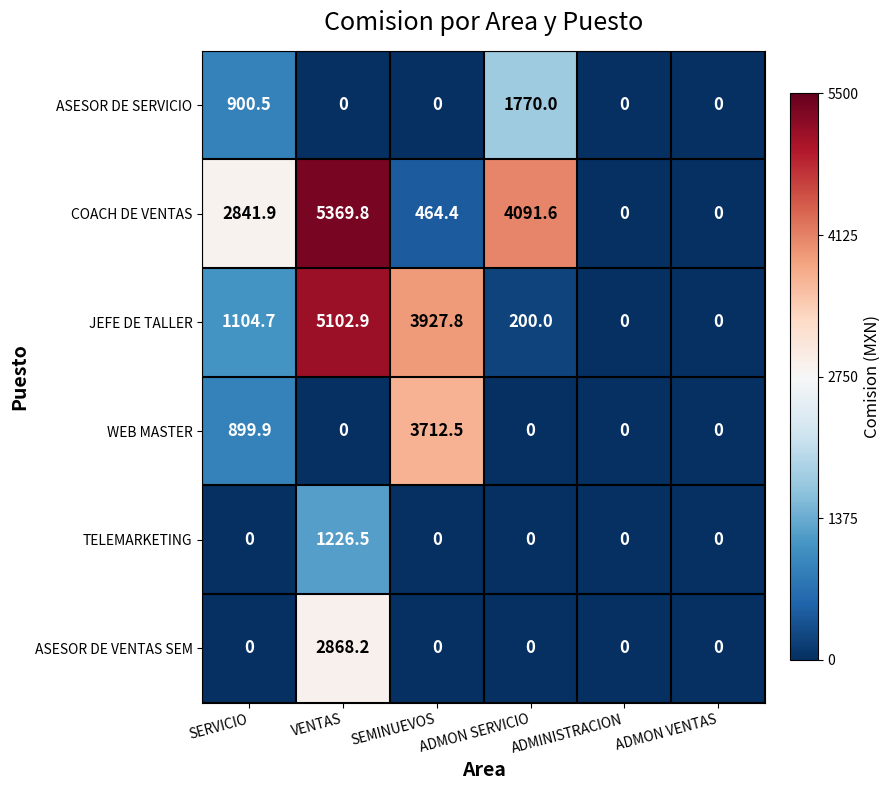

Read the WEB MASTER value at SEMINUEVOS.

3712.5